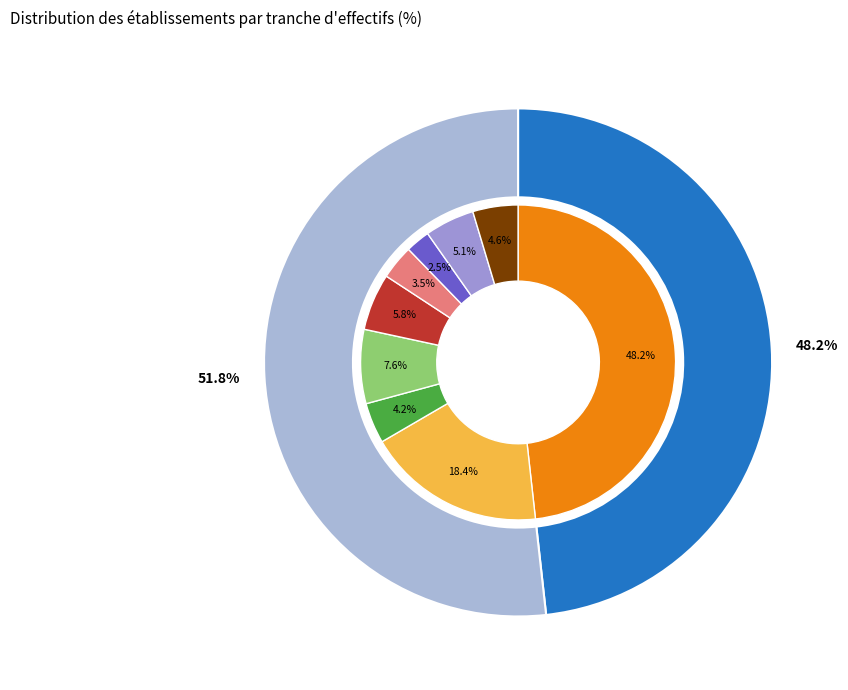

Does 03 represent more than half of the total?

No